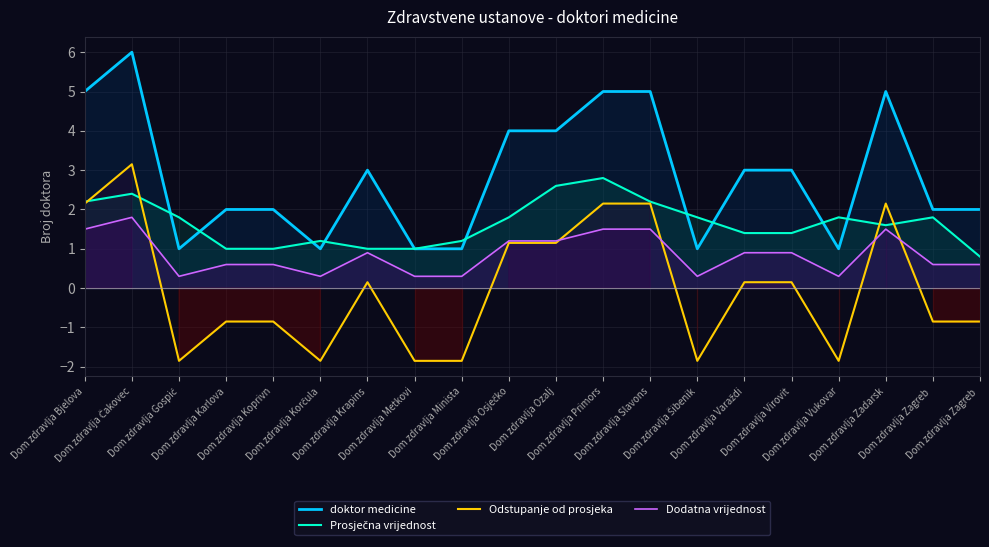

List the series in order of their overall mean, highest first.

doktor medicine, Prosječna vrijednost, Dodatna vrijednost, Odstupanje od prosjeka